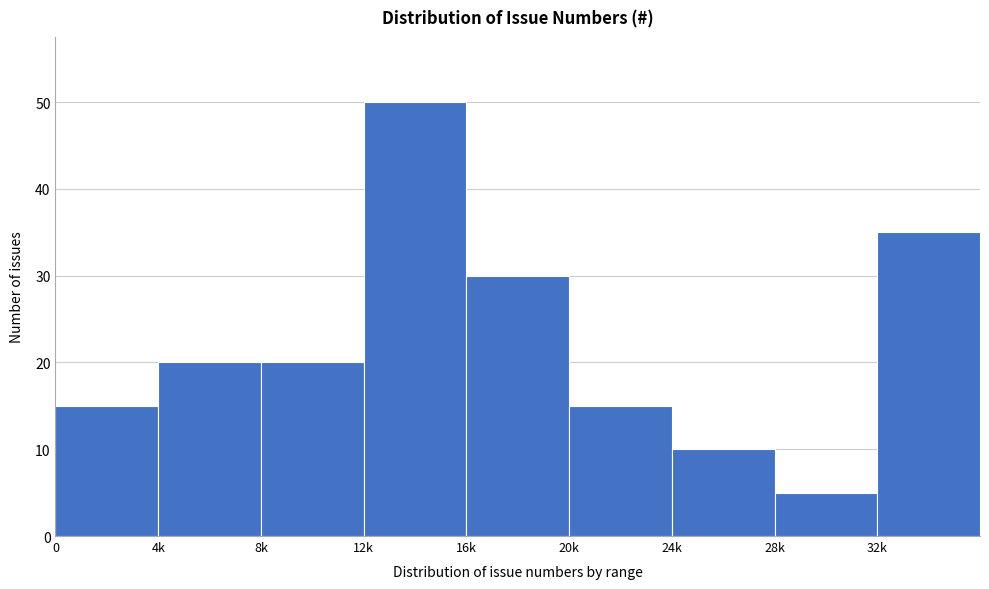

Reading left to right, transcribe all the data shown in this chart.

0=15	4k=20	8k=20	12k=50	16k=30	20k=15	24k=10	28k=5	32k=35